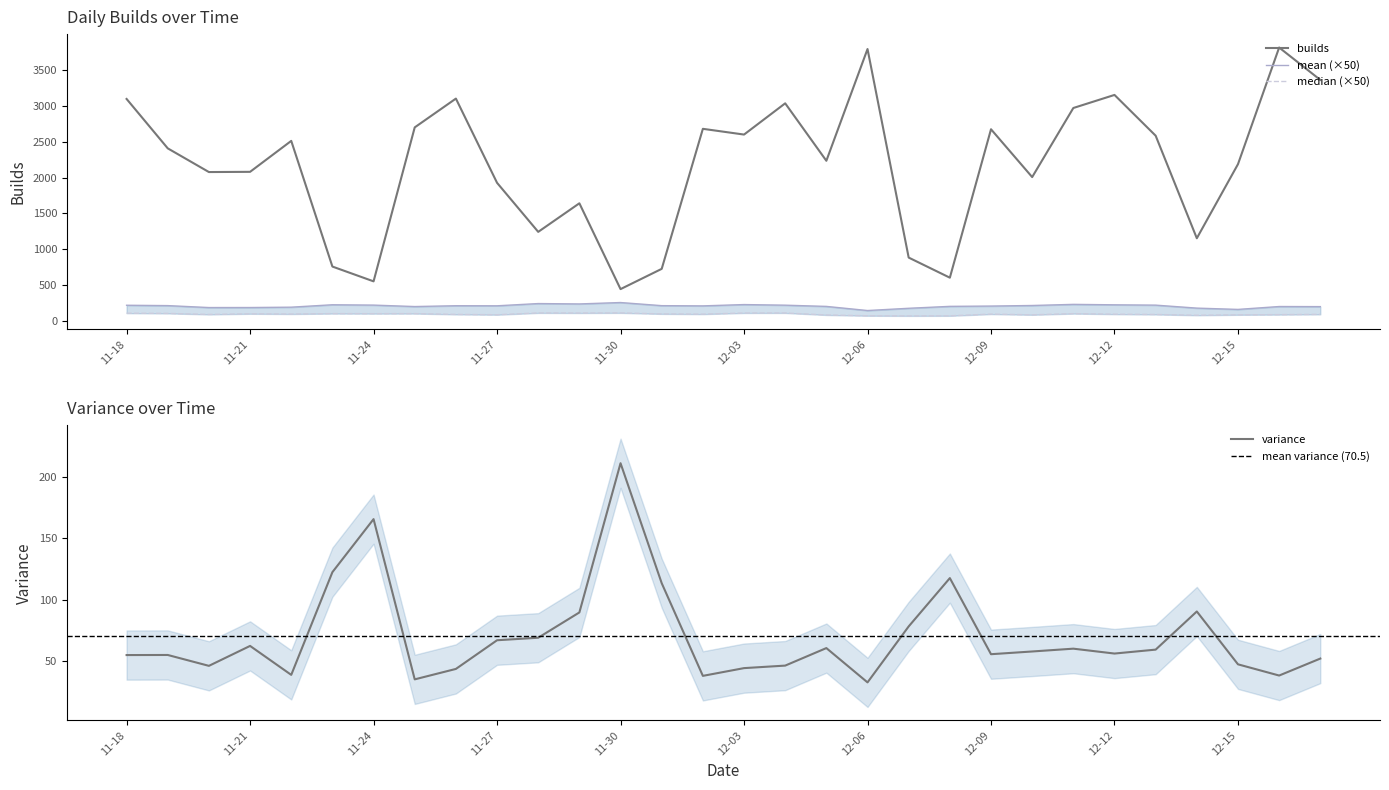

True or false: variance and builds cross at least once.

False